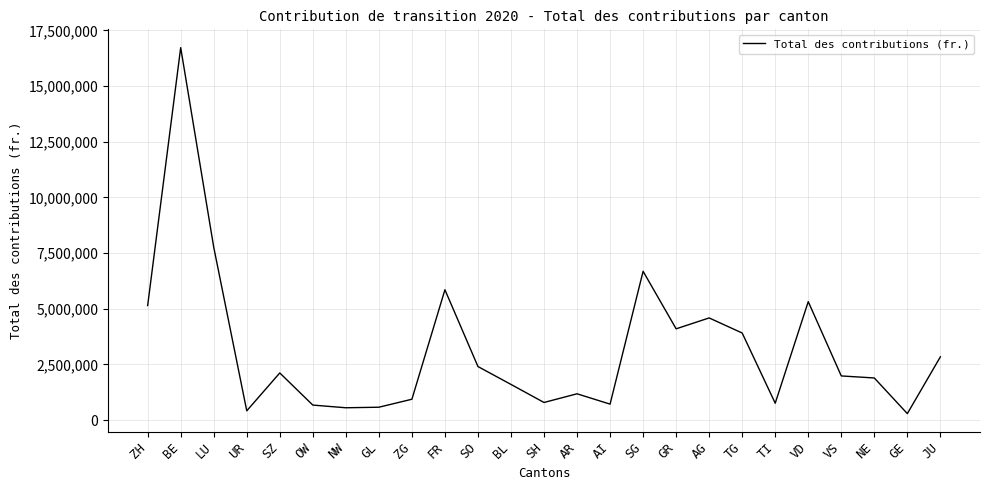

At which category does the data reach its first local valley?

UR